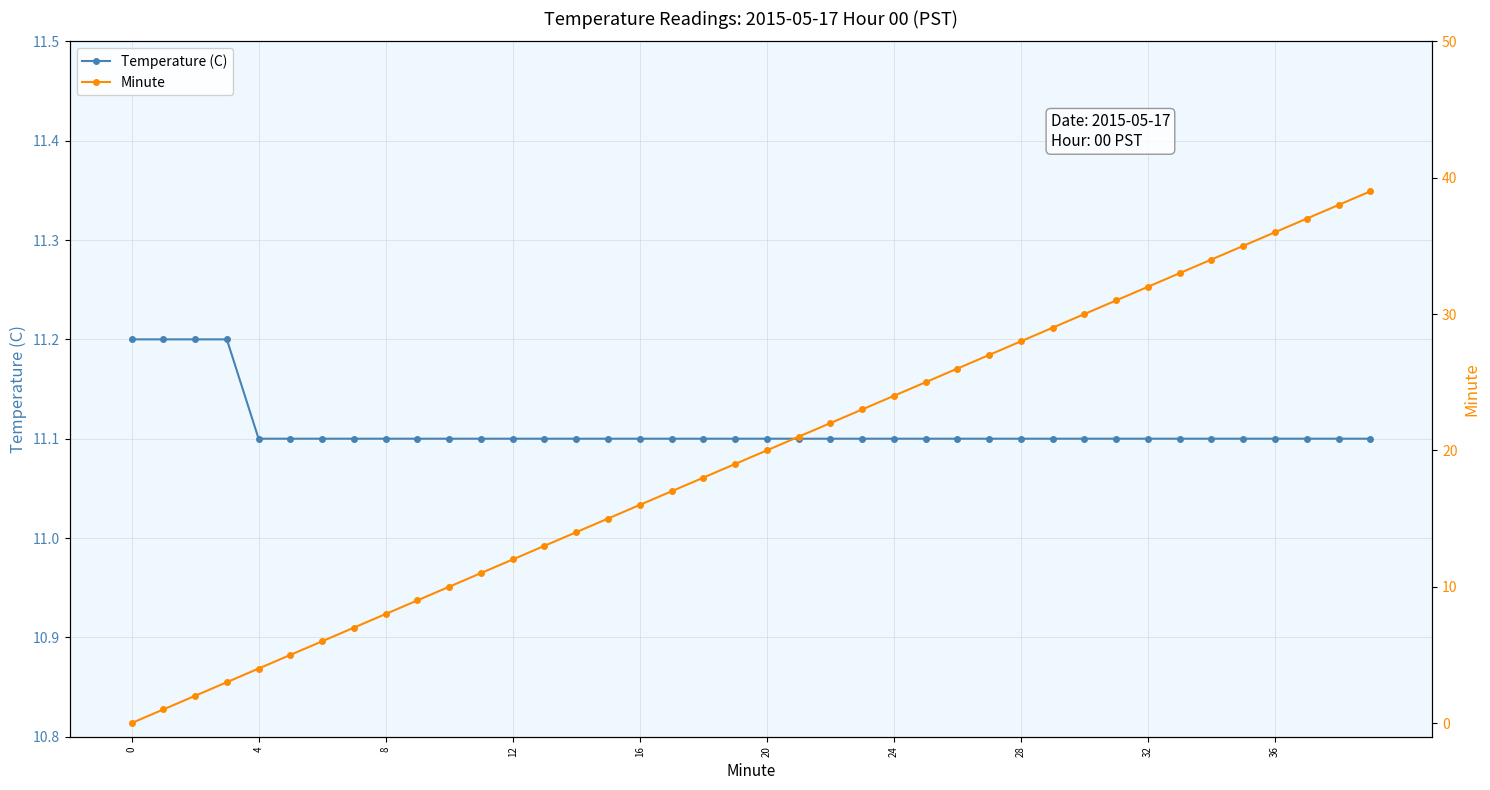

How many intersections are there between Temperature (C) and Minute?

1